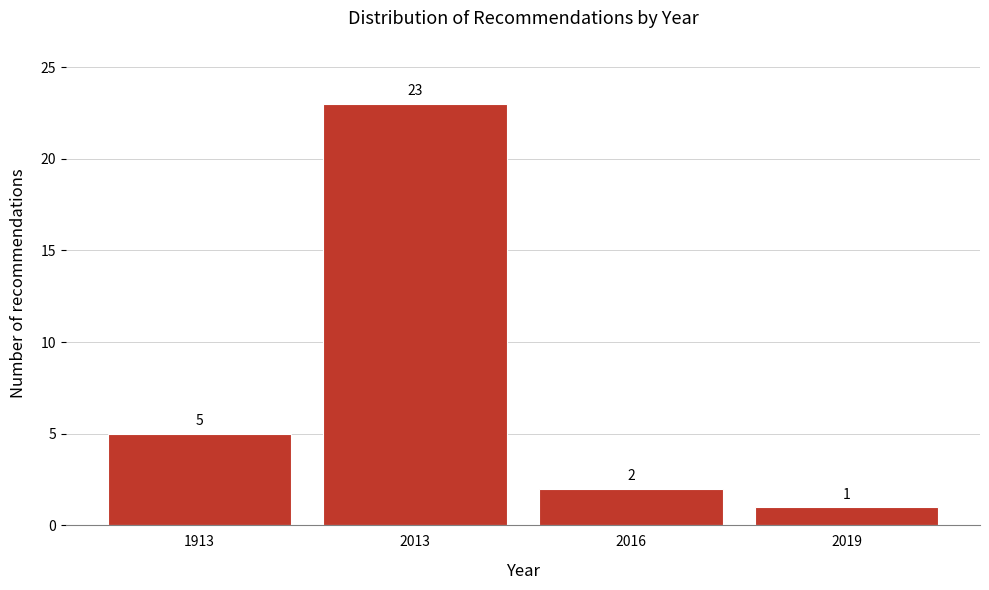

Reading left to right, what are all the values shown in this chart?

5	23	2	1